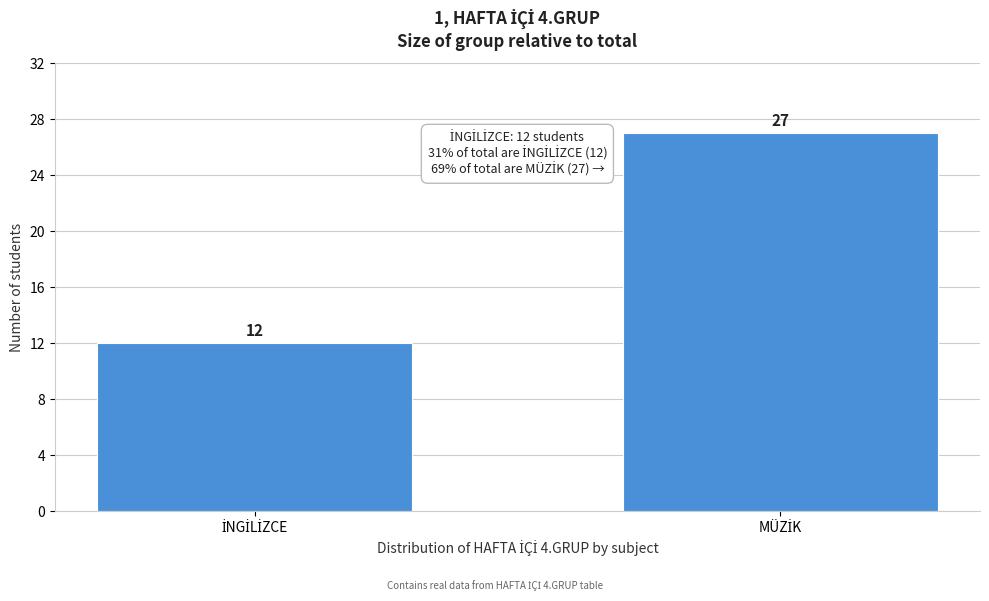

Reading left to right, extract all data points from this chart.

12	27